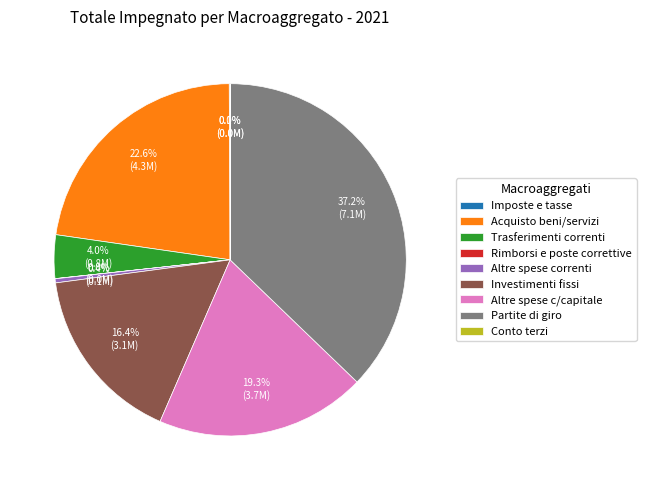

Approximately how many times larger is the value at Investimenti fissi compared to Altre spese correnti?

43.8